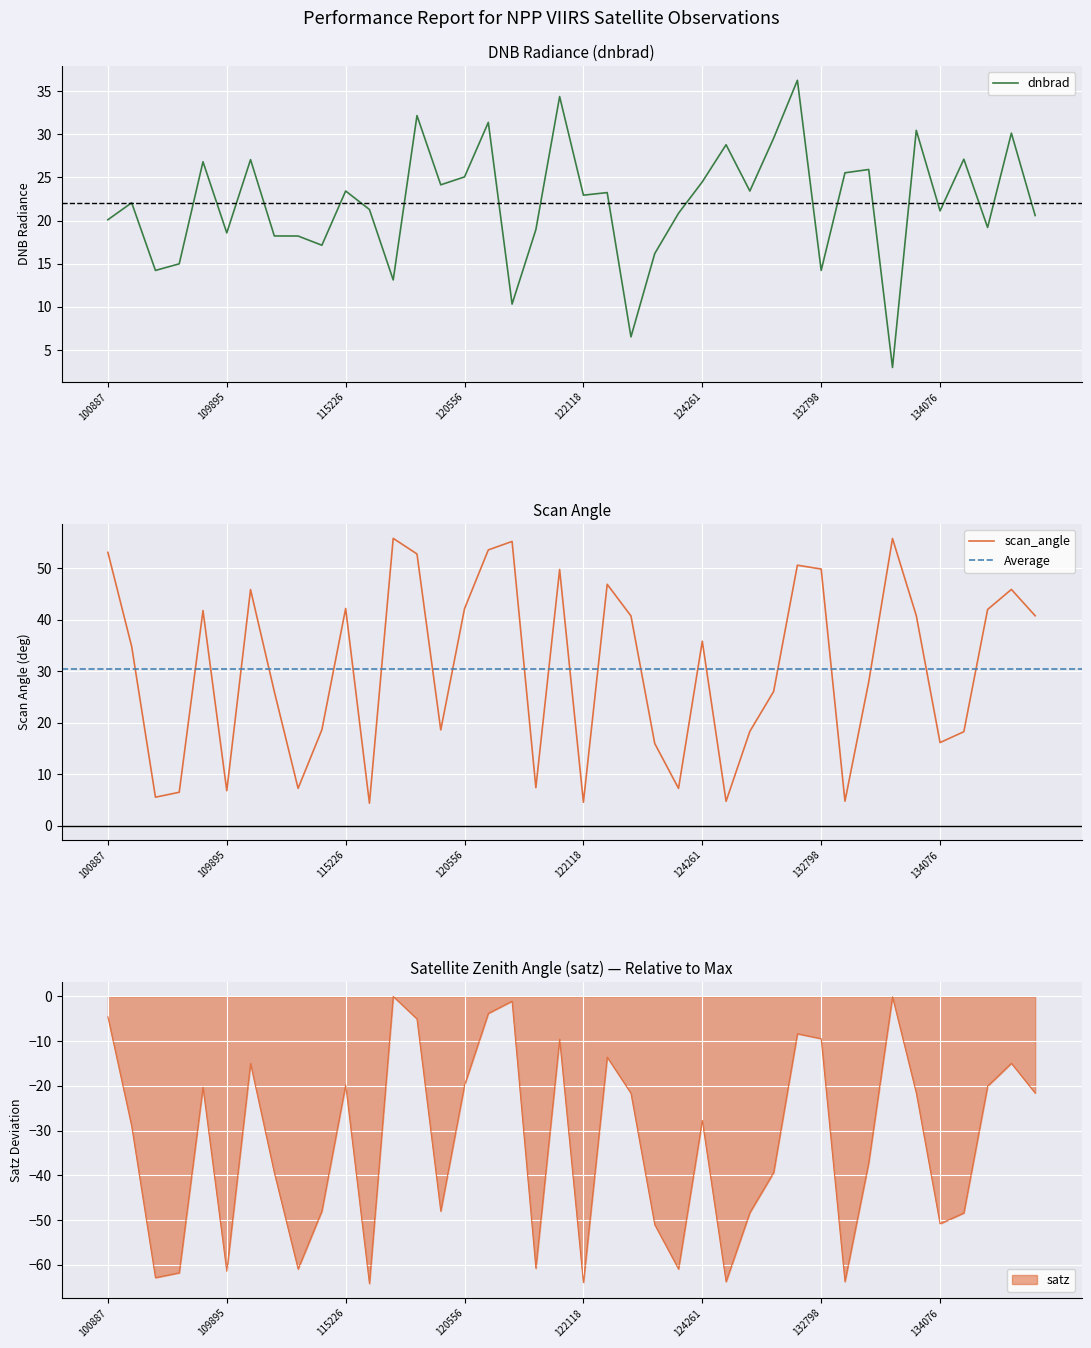

How many values in satz are below zero?

39